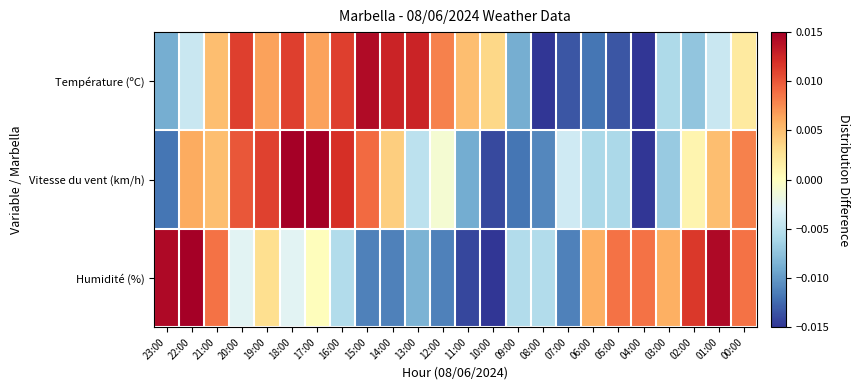

Reading right to left, transcribe all the data shown in this chart.

Température (ºC): 00:00=0.0	01:00=-0.0	02:00=-0.0	03:00=-0.0	04:00=-0.0	05:00=-0.0	06:00=-0.0	07:00=-0.0	08:00=-0.0	09:00=-0.0	10:00=0.0	11:00=0.0	12:00=0.0	13:00=0.0	14:00=0.0	15:00=0.0	16:00=0.0	17:00=0.0	18:00=0.0	19:00=0.0	20:00=0.0	21:00=0.0	22:00=-0.0	23:00=-0.0
Vitesse du vent (km/h): 00:00=0.0	01:00=0.0	02:00=0.0	03:00=-0.0	04:00=-0.0	05:00=-0.0	06:00=-0.0	07:00=-0.0	08:00=-0.0	09:00=-0.0	10:00=-0.0	11:00=-0.0	12:00=-0.0	13:00=-0.0	14:00=0.0	15:00=0.0	16:00=0.0	17:00=0.0	18:00=0.0	19:00=0.0	20:00=0.0	21:00=0.0	22:00=0.0	23:00=-0.0
Humidité (%): 00:00=0.0	01:00=0.0	02:00=0.0	03:00=0.0	04:00=0.0	05:00=0.0	06:00=0.0	07:00=-0.0	08:00=-0.0	09:00=-0.0	10:00=-0.0	11:00=-0.0	12:00=-0.0	13:00=-0.0	14:00=-0.0	15:00=-0.0	16:00=-0.0	17:00=0.0	18:00=-0.0	19:00=0.0	20:00=-0.0	21:00=0.0	22:00=0.0	23:00=0.0